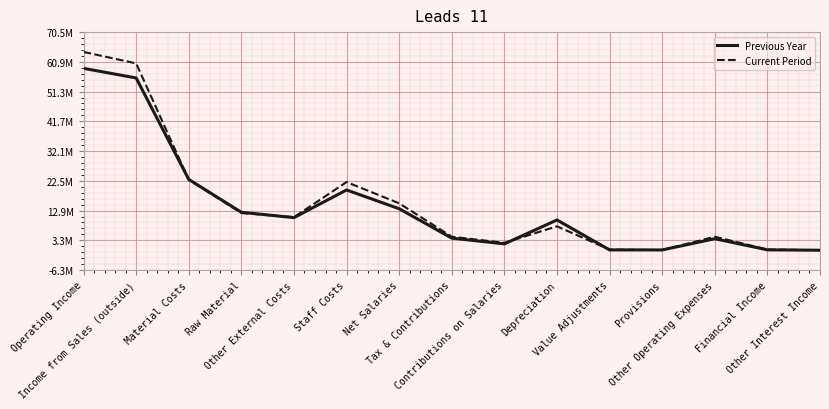

Is this an area chart (filled region under the line)?

No